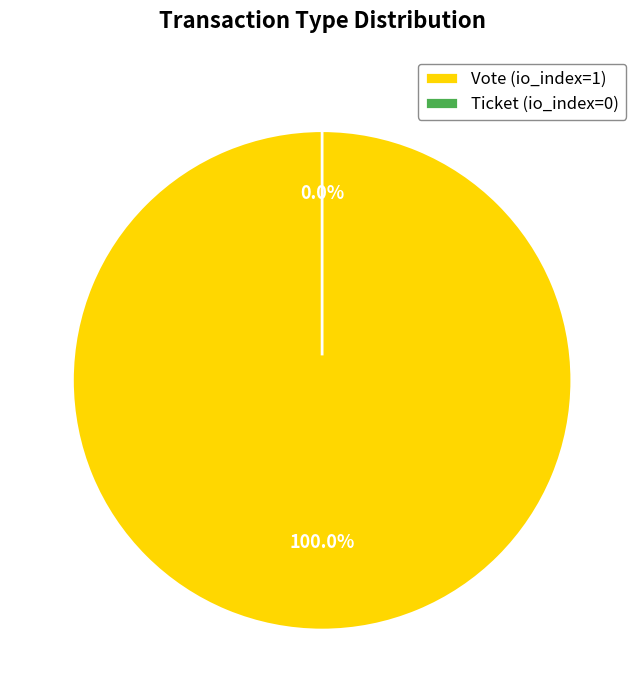

Does Vote account for over 50% of the chart?

Yes